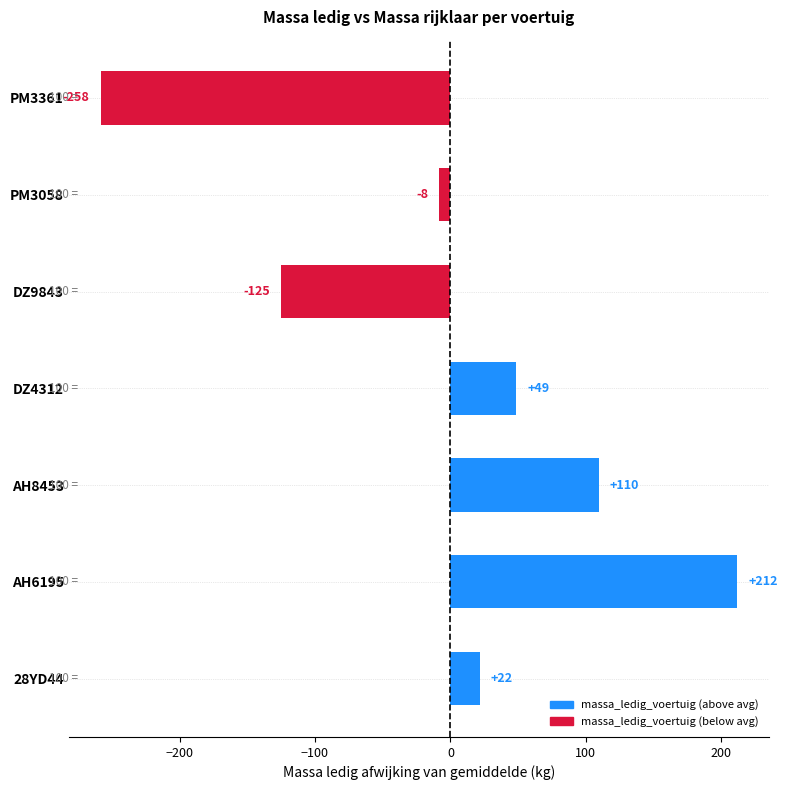

Does the chart contain stacked bars?

No